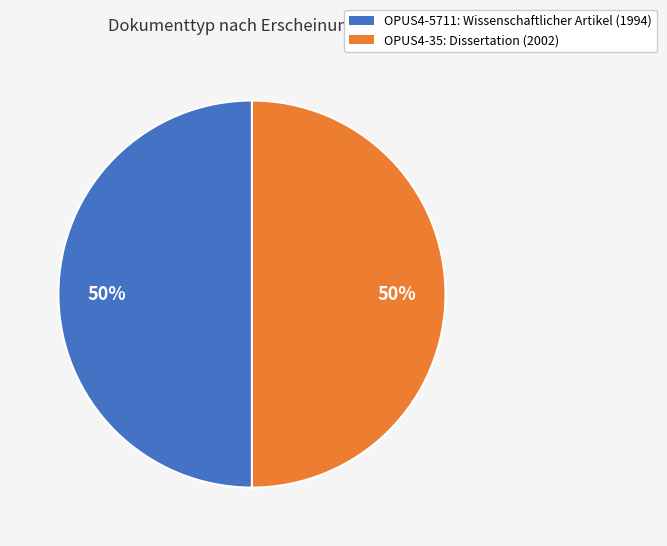

Approximately how many times larger is the value at OPUS4-5711: Wissenschaftlicher Artikel (1994) compared to OPUS4-35: Dissertation (2002)?

1.0